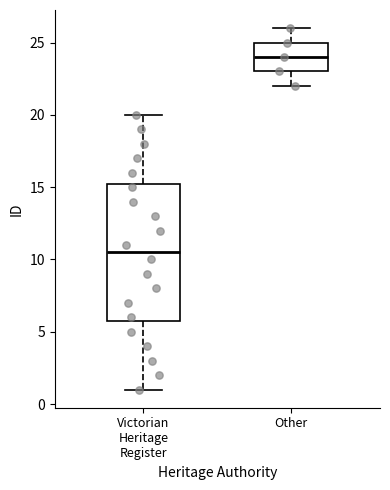

Reading left to right, transcribe this box plot: for each box, give where its median line is, the range the box spans, and where its two whiskers end, as read against the y-axis. The values are not printed on the chart, so give them approximately, as read against the axis.

Victorian Heritage Register: median 10.5, box 6.0 to 15.5, whiskers 1.0 to 20.0
Other: median 24.0, box 23.0 to 25.0, whiskers 22.0 to 26.0